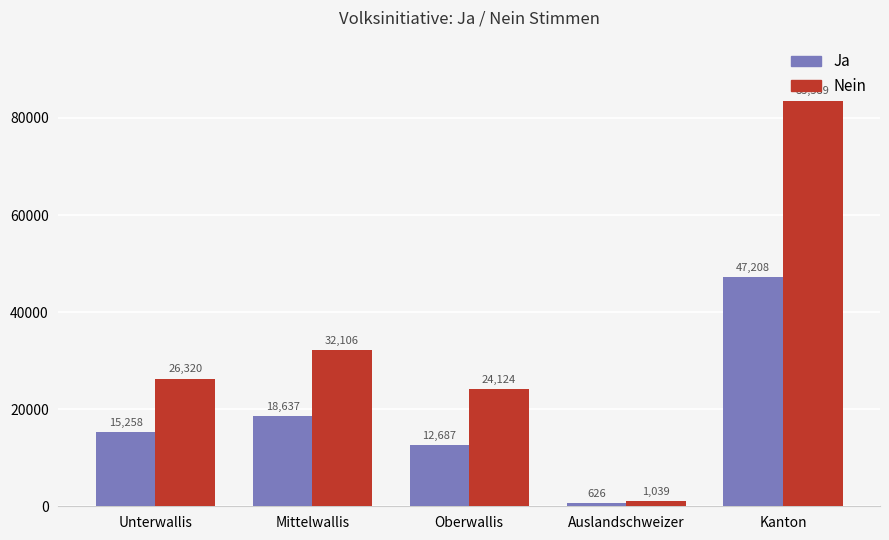

Reading left to right, list all the values displayed in this chart.

Ja: 15258	18637	12687	626	47208
Nein: 26320	32106	24124	1039	83589